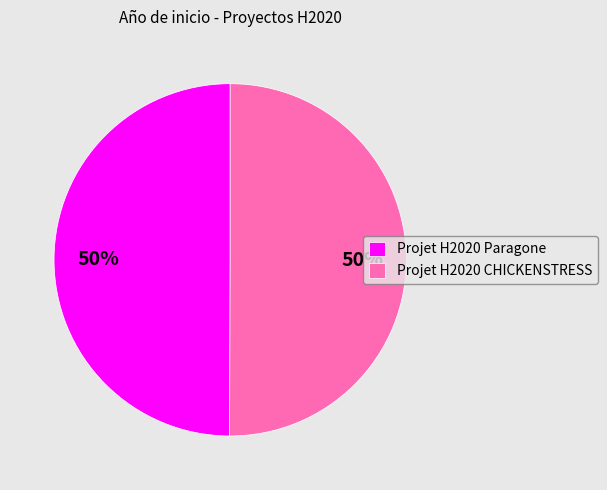

Approximately how many times larger is the value at Projet H2020 CHICKENSTRESS compared to Projet H2020 Paragone?

1.0